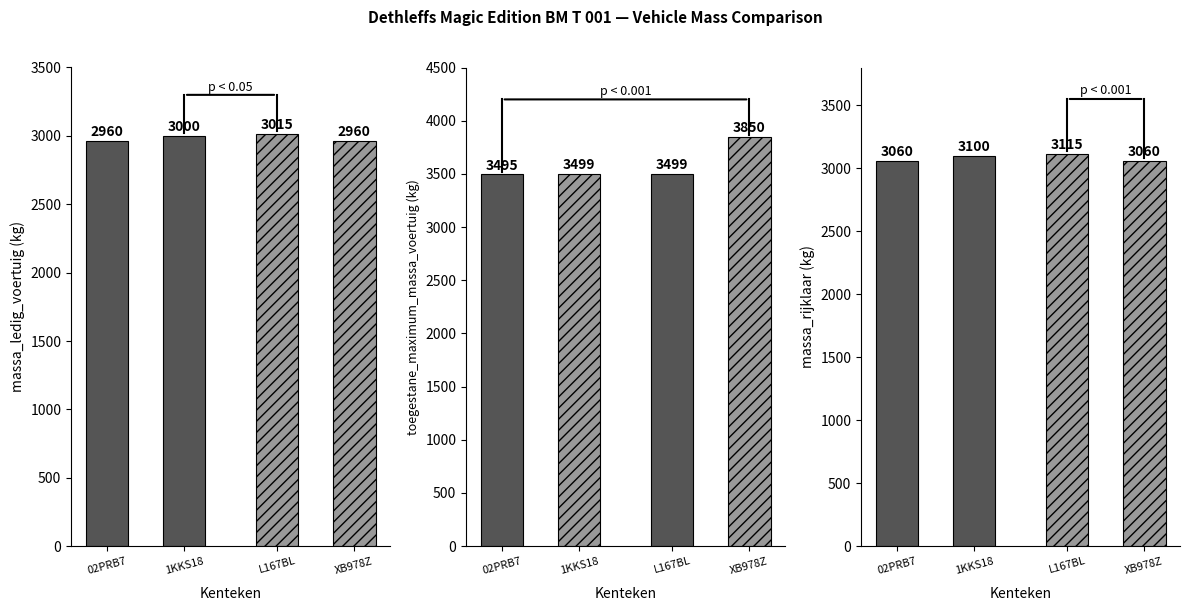

What is the difference between the highest and lowest values at 02PRB7?

535